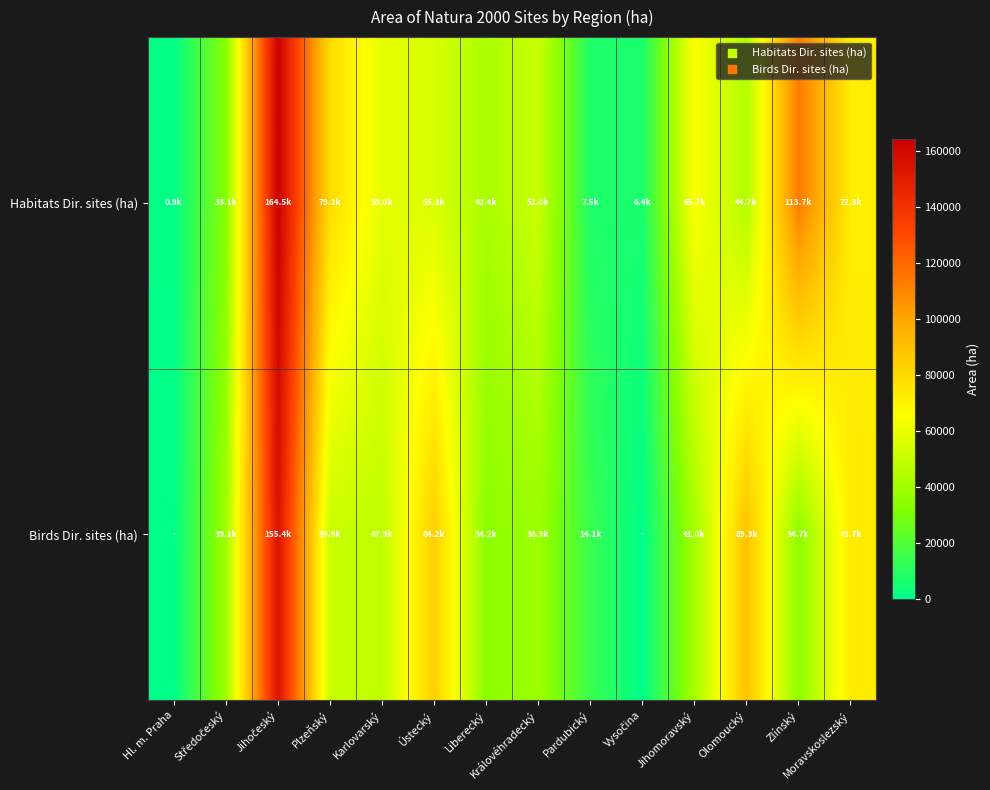

Which series has the largest total across all categories?

Habitats Dir. sites (ha)